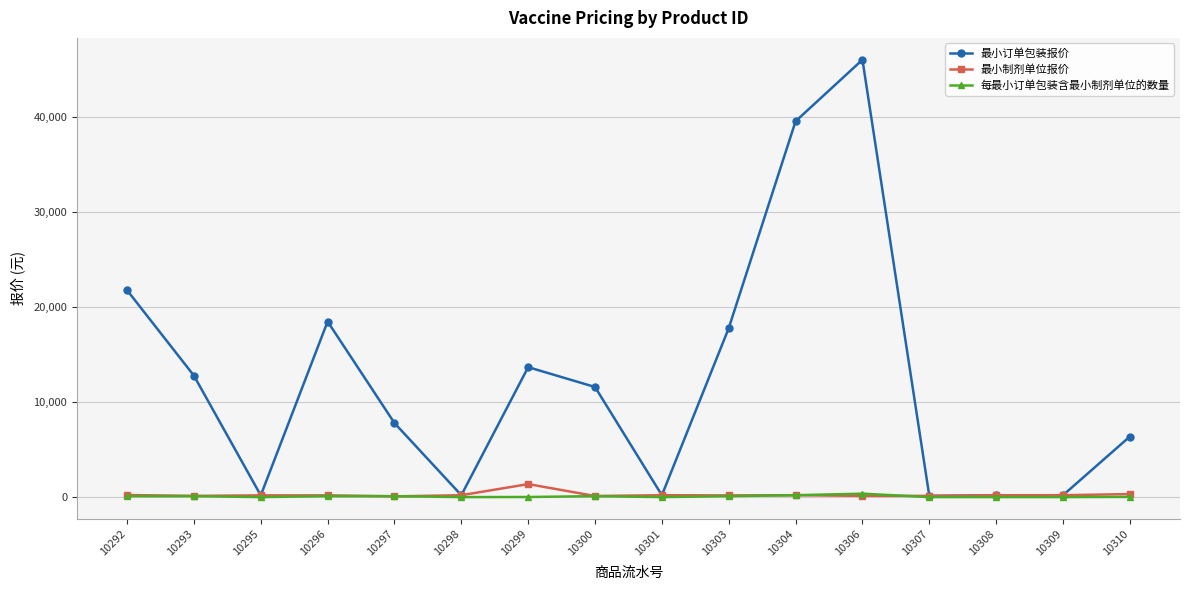

Where is 最小订单包装报价 nearest to the value 23104?

10292